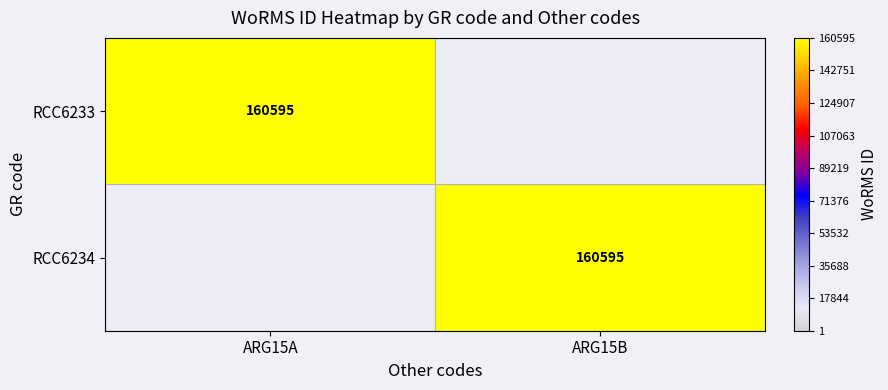

The value of RCC6233 at ARG15A is 160595. True or false?

True